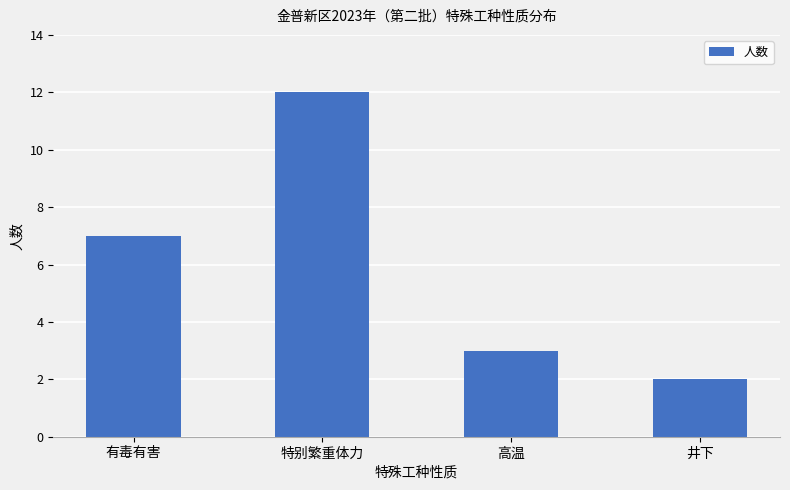

Reading left to right, transcribe all the data shown in this chart.

有毒有害=7	特别繁重体力=12	高温=3	井下=2